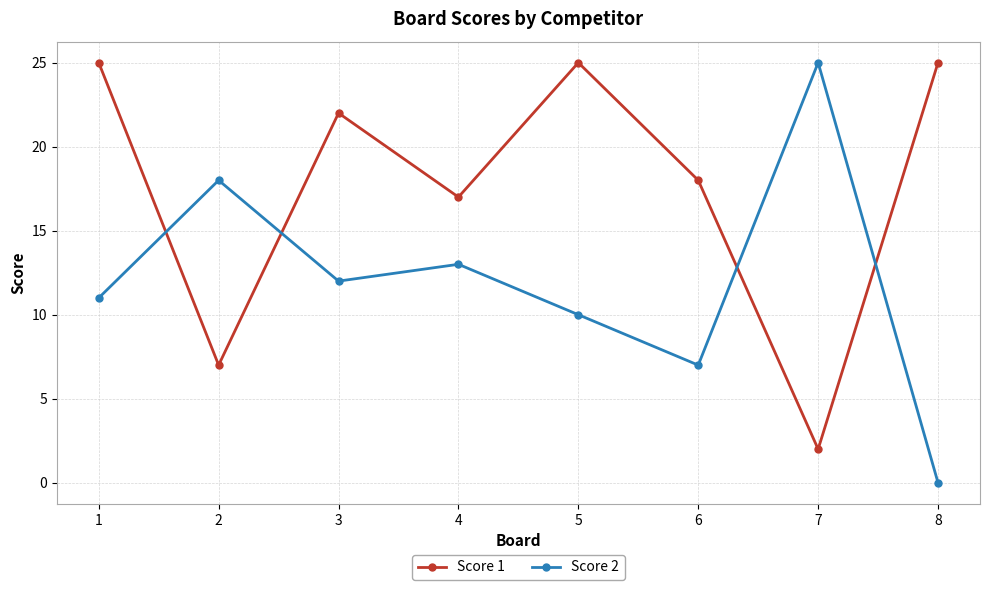

Does the chart display data point markers on the line(s)?

Yes